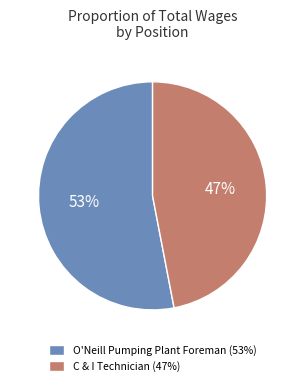

Which category has the smallest portion of the pie?

C & I Technician